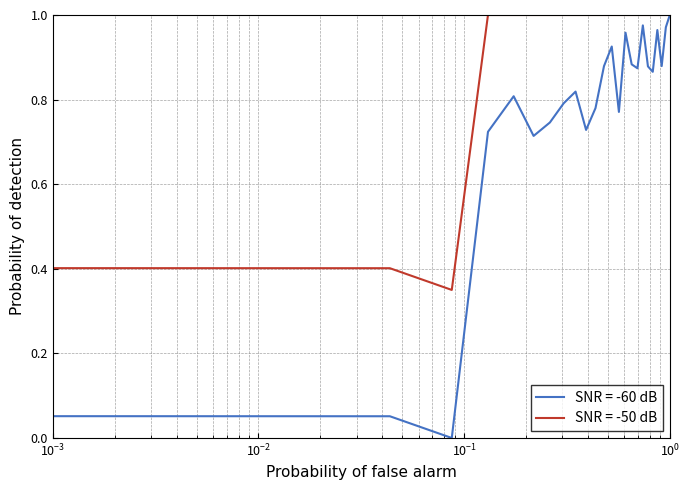

Which series has the largest total across all categories?

SNR = -50 dB